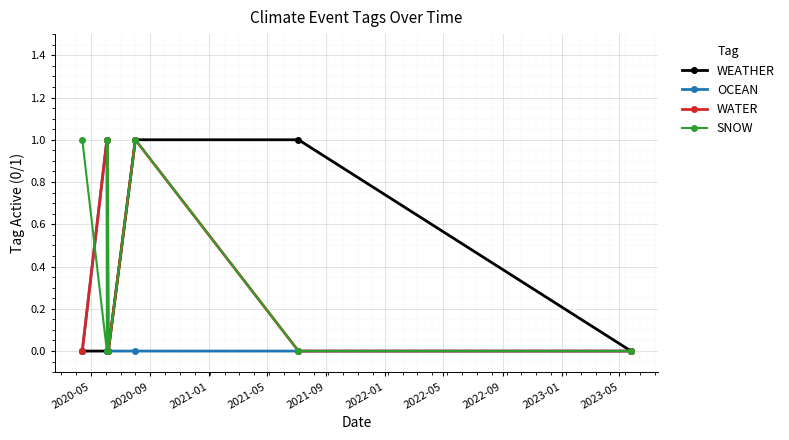

What are all the series names shown in the legend?

WEATHER, OCEAN, WATER, SNOW